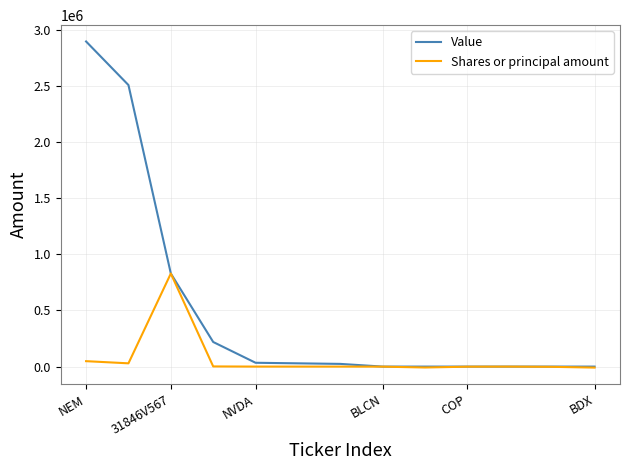

What is the greatest value displayed?

2895000